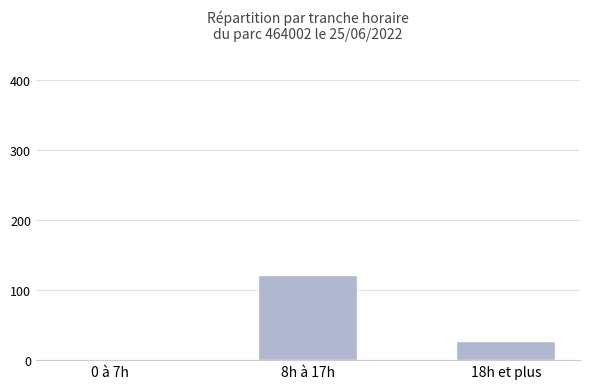

Between 18h et plus and 8h à 17h, which is larger?

8h à 17h